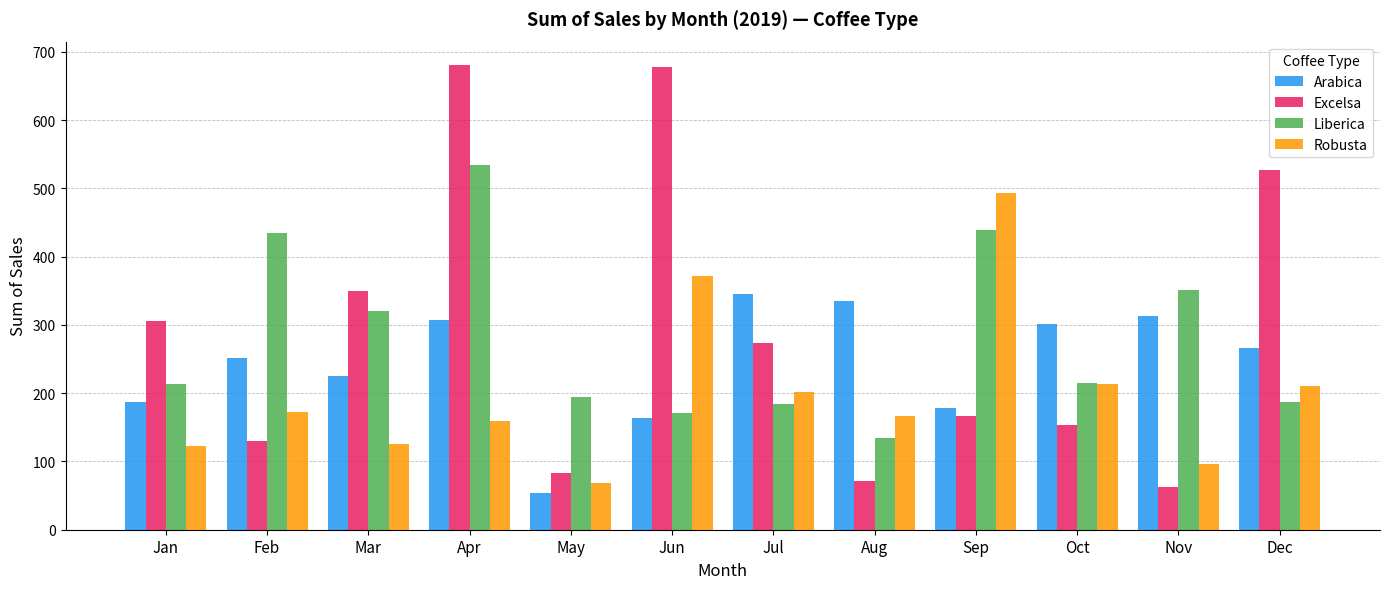

Is the value of Robusta at Feb greater than the value of Excelsa at Apr?

No